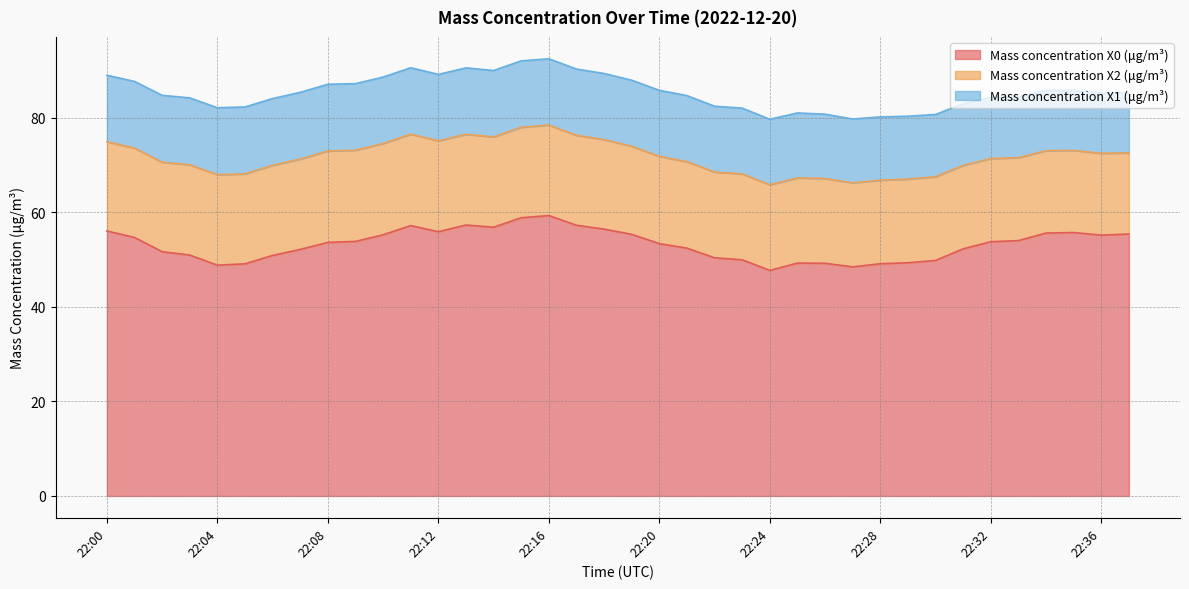

At which category does Mass concentration X1 (μg/m³) reach its first local valley?

22:35